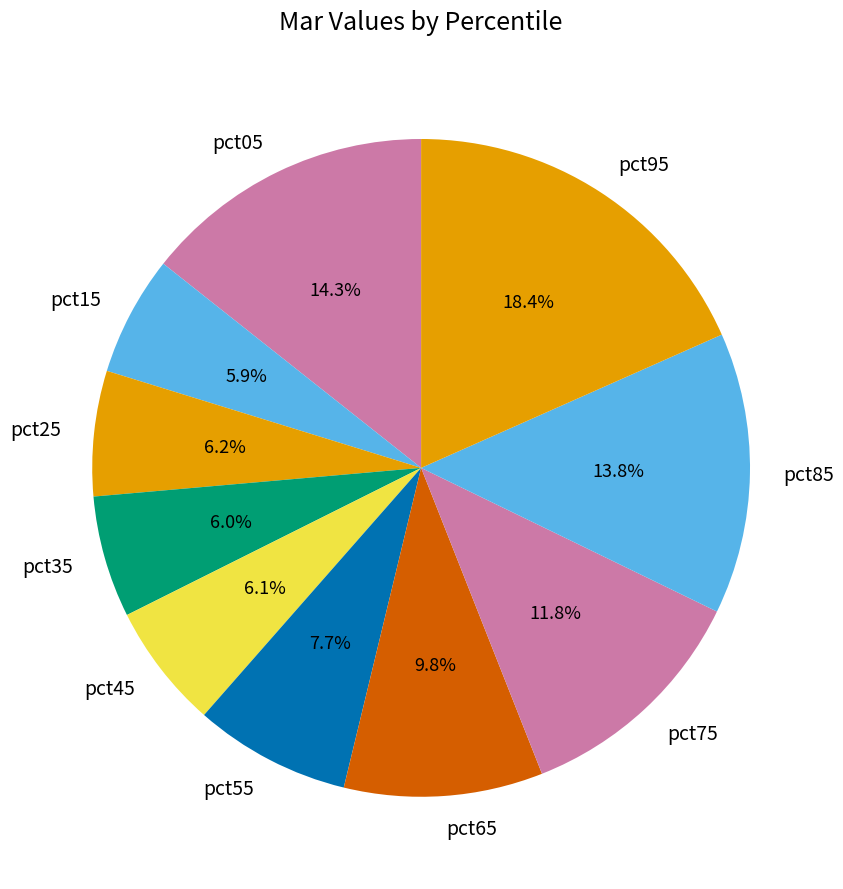

To the nearest percent, what percentage of the pie is pct95?

18%